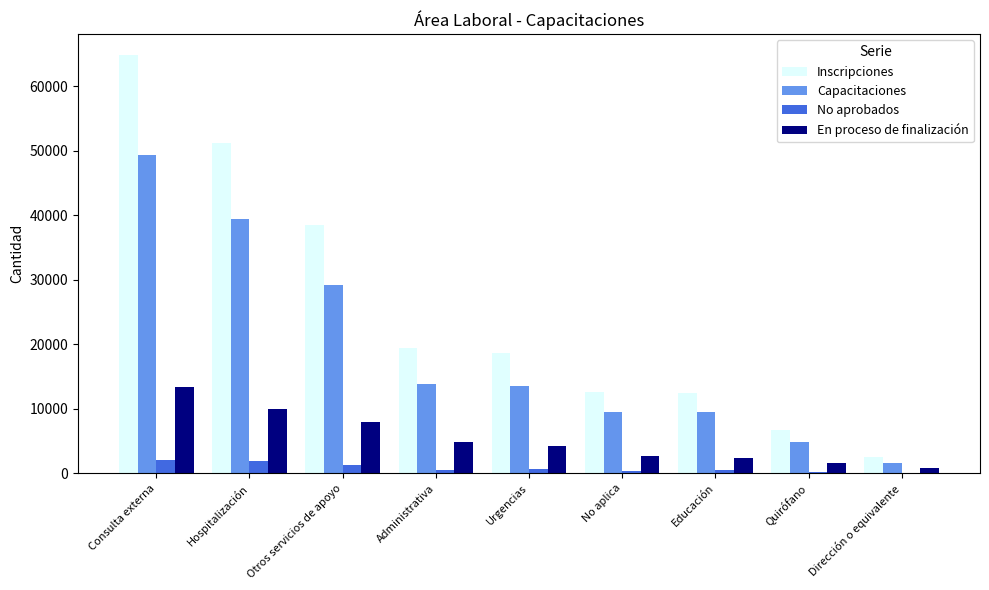

What is the maximum value for En proceso de finalización?

13422